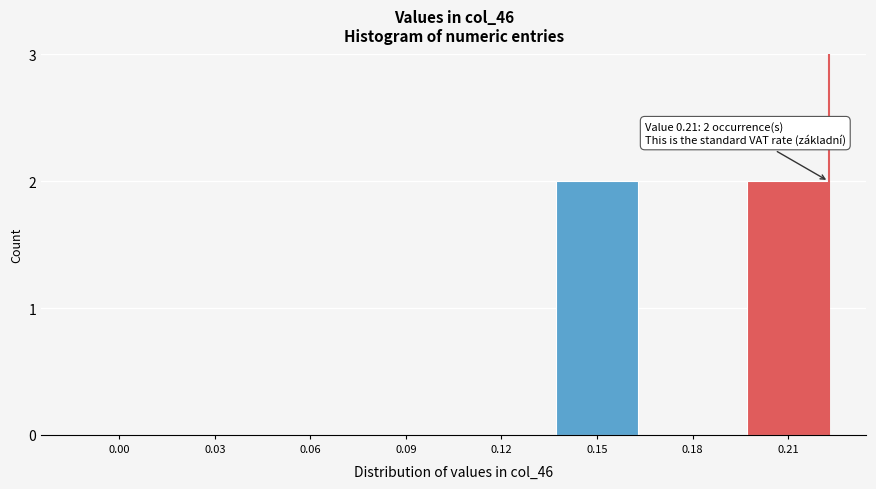

Reading right to left, what are all the values shown in this chart?

0.21=2	0.18=0	0.15=2	0.12=0	0.09=0	0.06=0	0.03=0	0.00=0